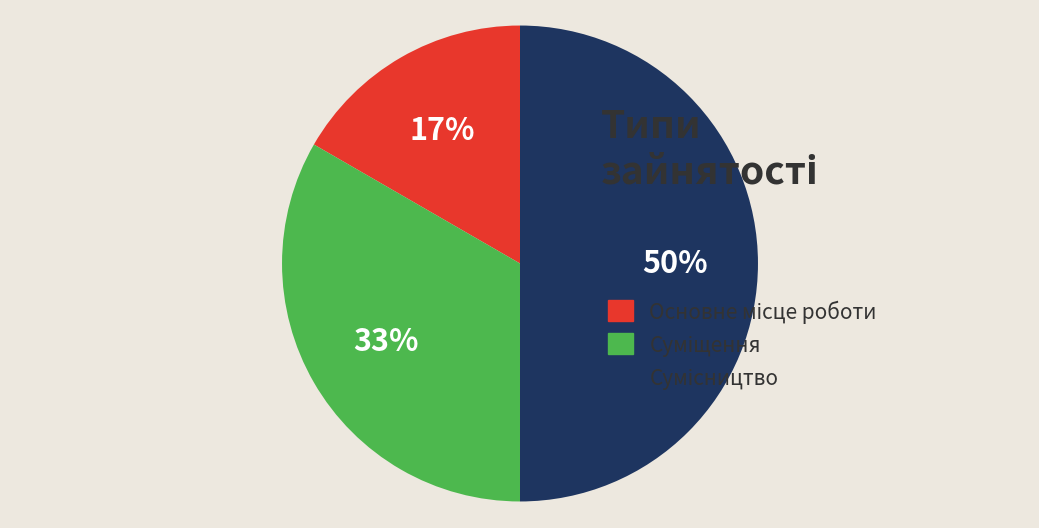

To the nearest percent, what is the average slice percentage?

33%